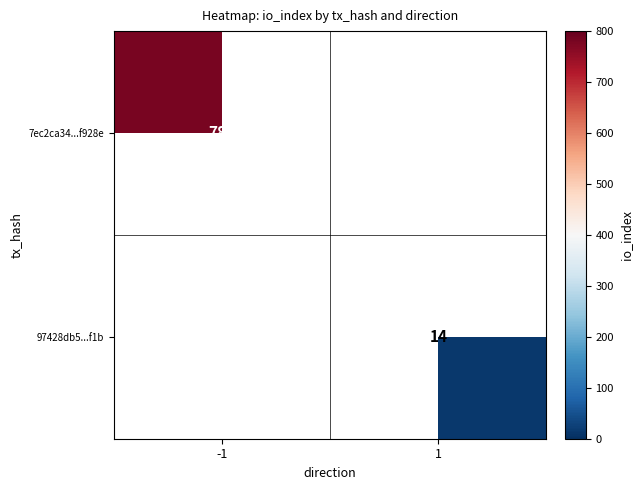

The value of 97428db5...f1b at 1 is 14. True or false?

True